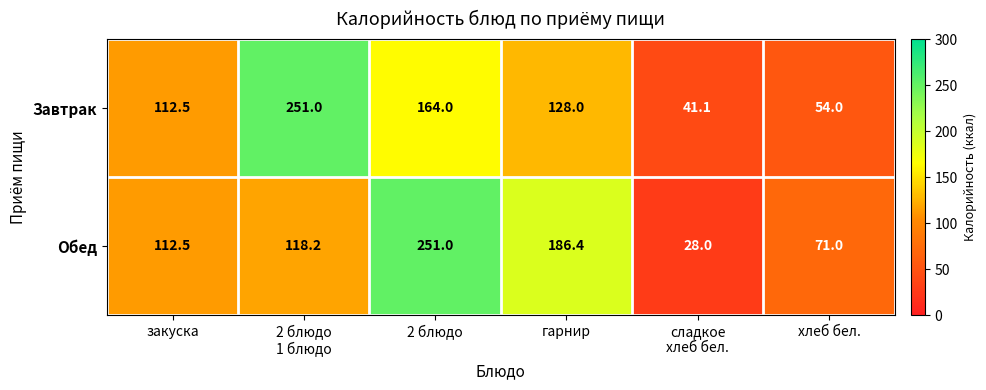

Rank the series at 2 блюдо from lowest to highest value.

Завтрак, Обед